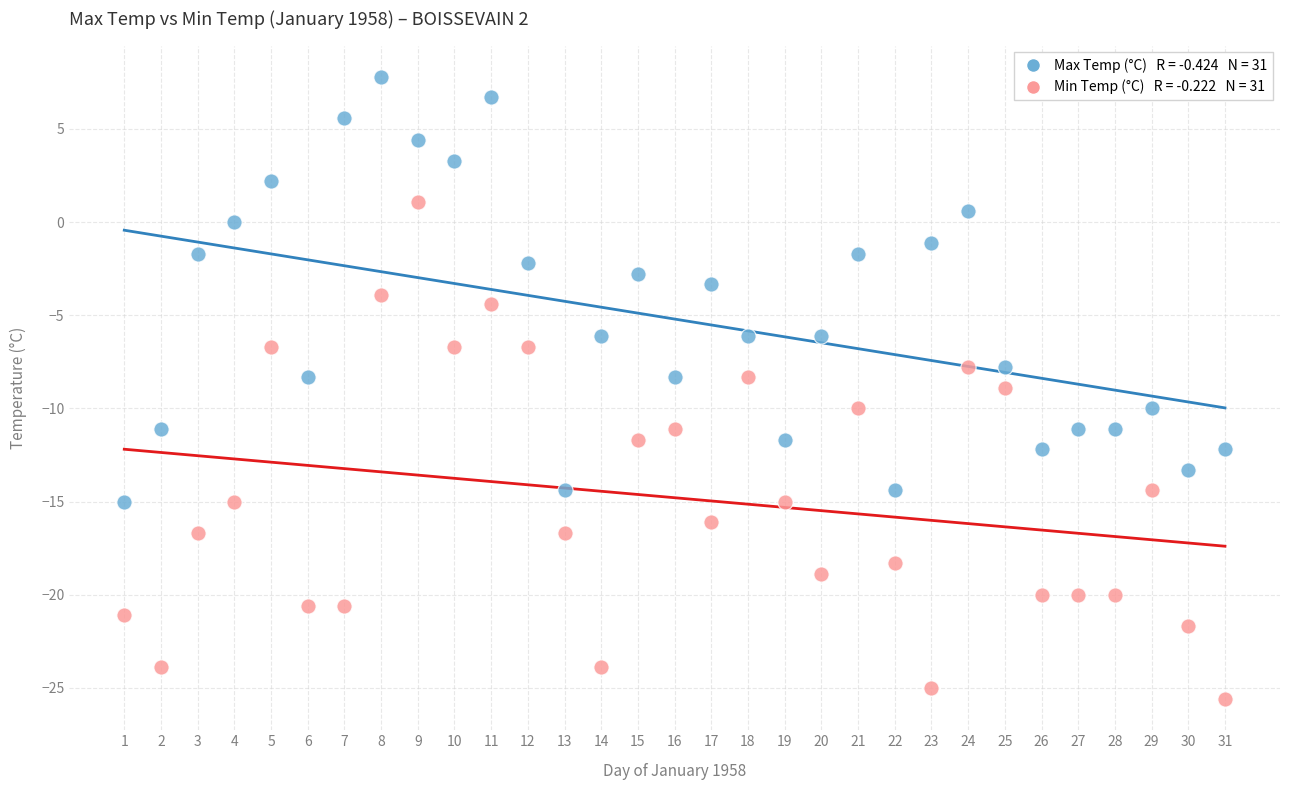

Across all data points, what is the range of Y values (max minus min)?

33.4